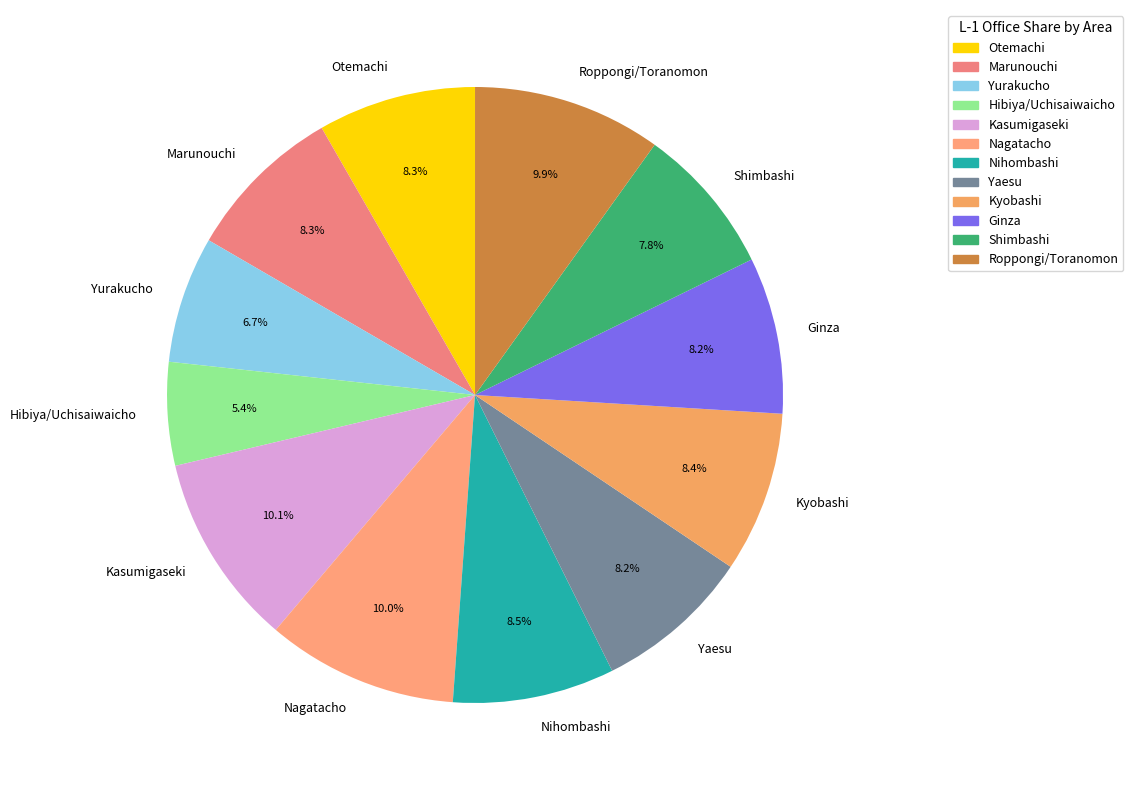

Is it true that Kyobashi is 1% of the pie?

False